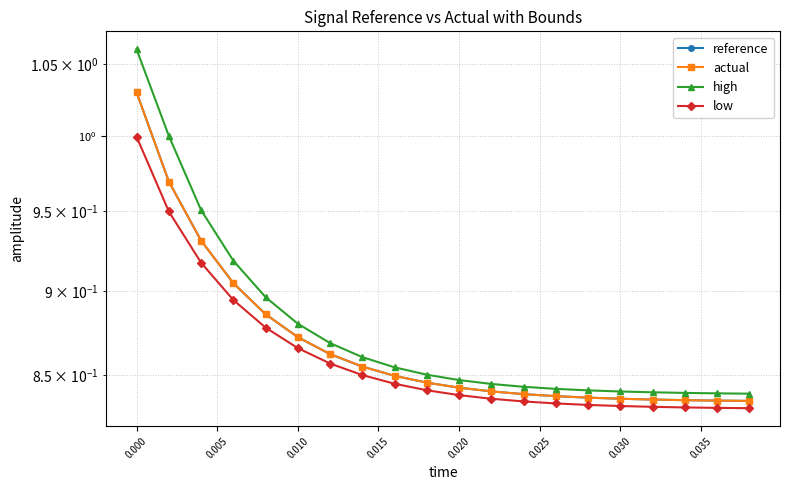

What is the value of the reference point at the 12th from the left?

0.8